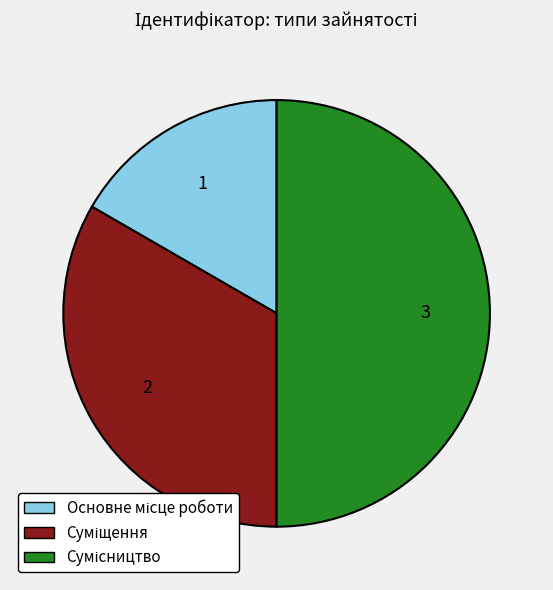

Count the number of slices in the pie.

3